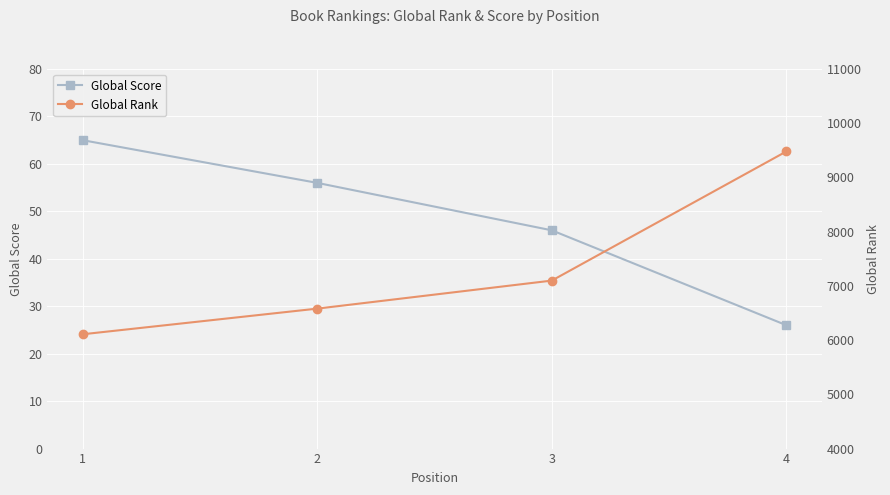

Count the Global Score values in the range 46 to 65.

3